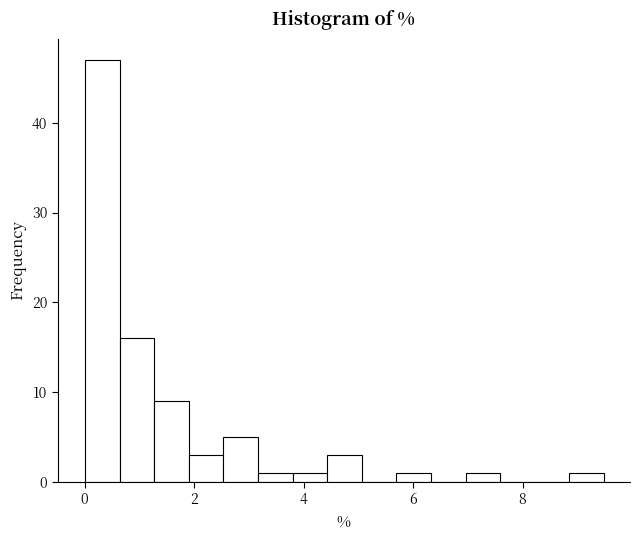

Around what value on the x-axis is the tallest bar? Give the approximate position of its centre, as read against the axis.

0.4